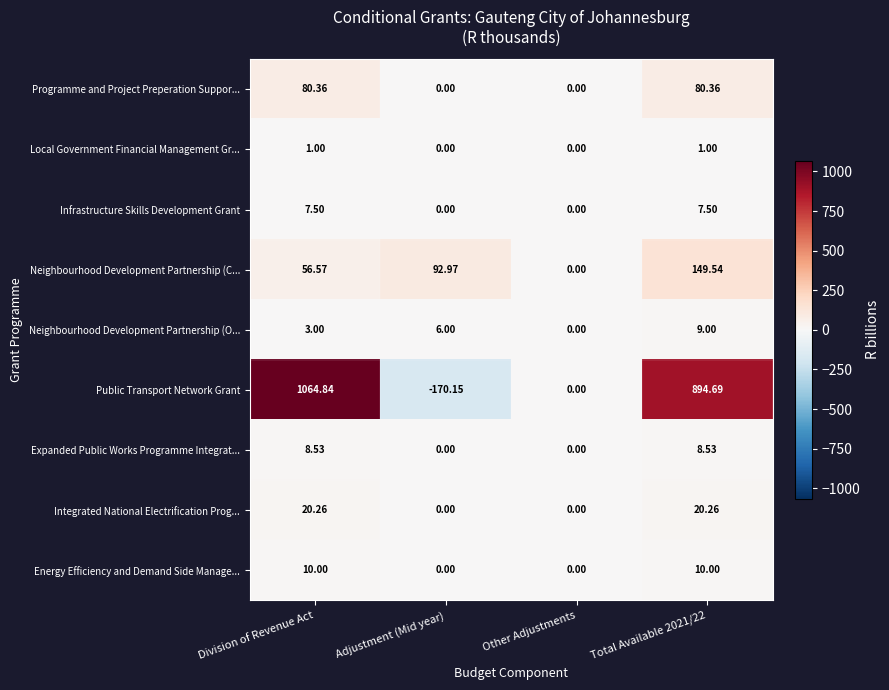

What is the spread (max minus min) of values at Division of Revenue Act?

1063.8